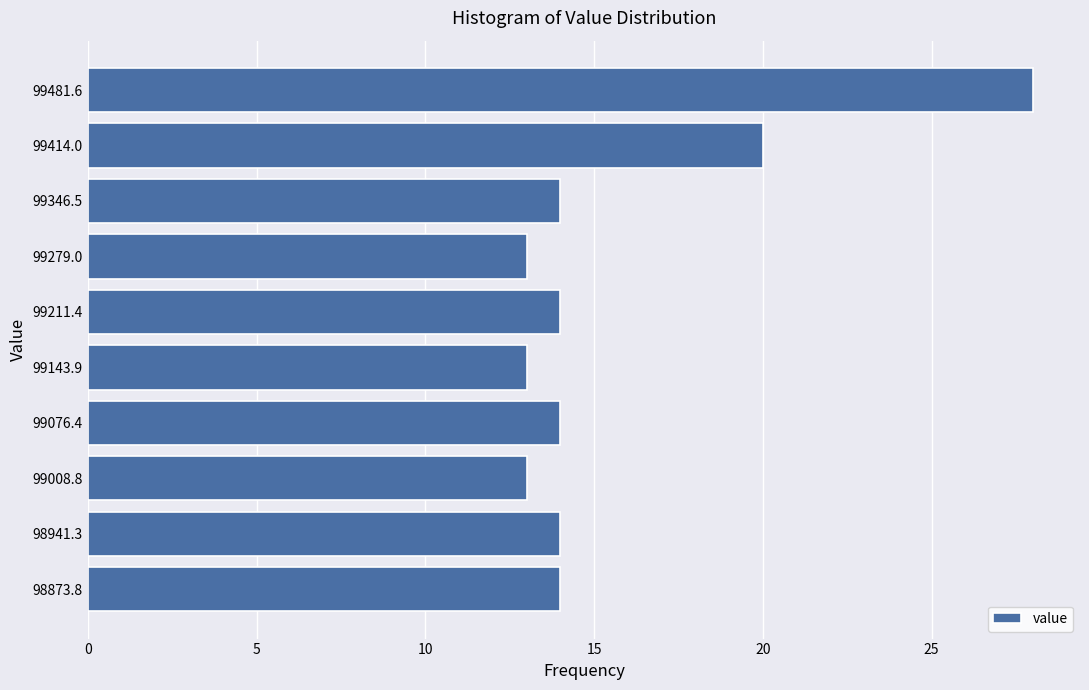

Reading bottom to top, extract all data points from this chart.

14	14	13	14	13	14	13	14	20	28